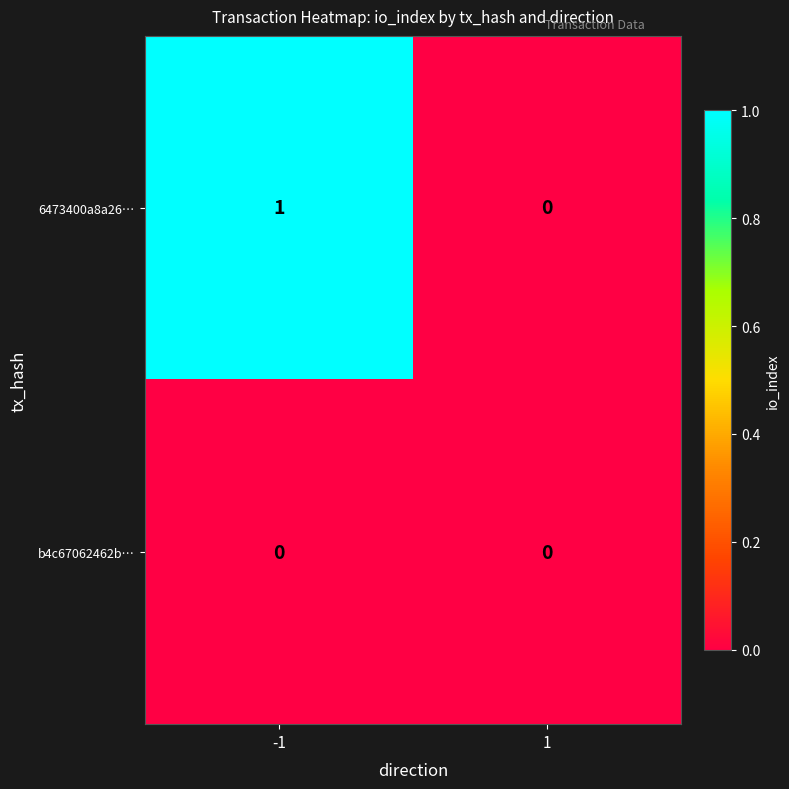

How many data points does each series have?

2